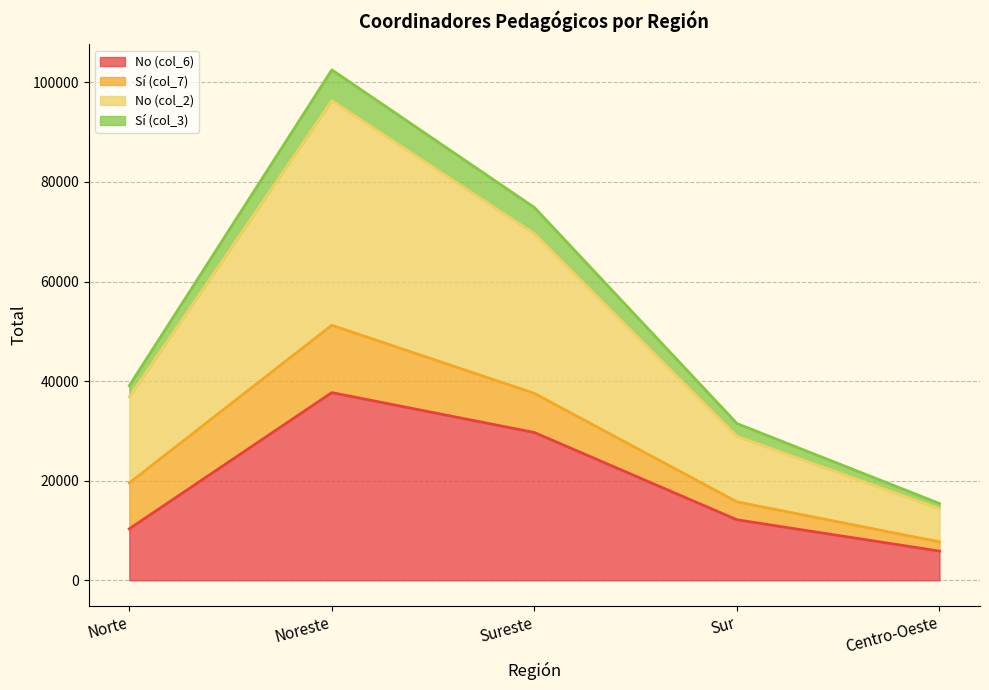

True or false: No (col_6) and No (col_2) intersect in this chart.

False